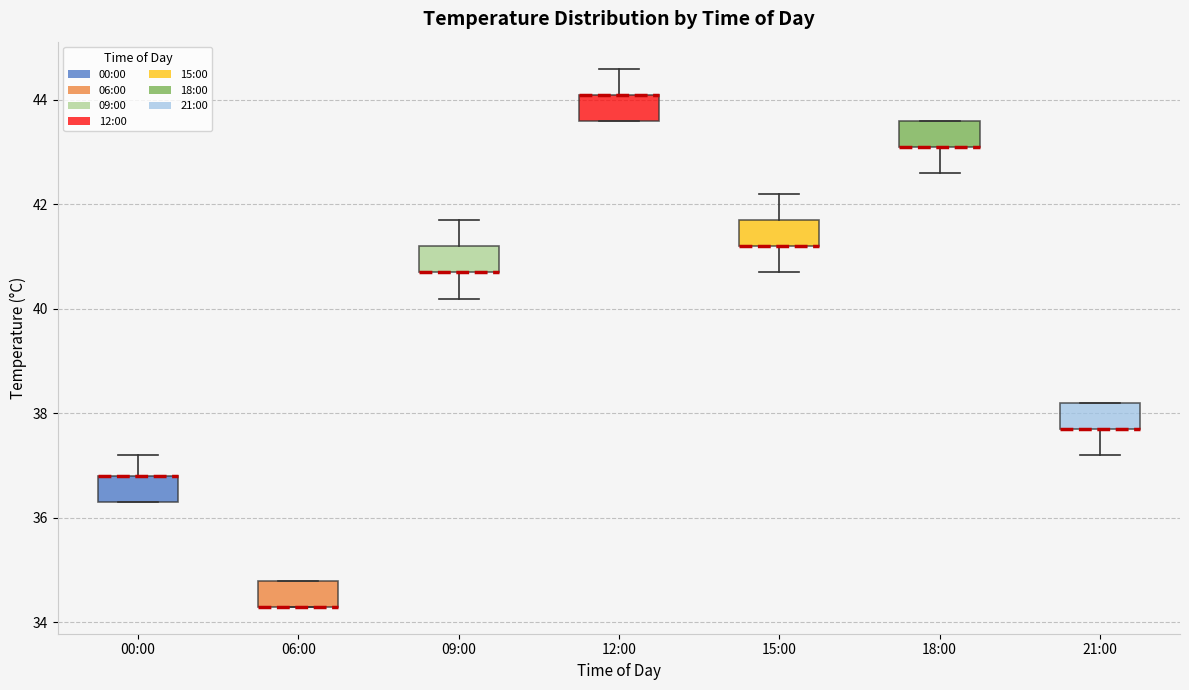

Reading left to right, read every box against the y-axis: the position of its median line, the range the box covers, and the ends of its whiskers. The values are not printed on the chart, so give them approximately, as read against the axis.

00:00: median 36.8 (drawn on the box's upper edge), box 36.4 to 36.8, whiskers 36.4 to 37.2
06:00: median 34.4 (drawn on the box's lower edge), box 34.4 to 34.8, whiskers 34.4 to 34.8
09:00: median 40.8 (drawn on the box's lower edge), box 40.8 to 41.2, whiskers 40.2 to 41.8
12:00: median 44.2 (drawn on the box's upper edge), box 43.6 to 44.2, whiskers 43.6 to 44.6
15:00: median 41.2 (drawn on the box's lower edge), box 41.2 to 41.8, whiskers 40.8 to 42.2
18:00: median 43.2 (drawn on the box's lower edge), box 43.2 to 43.6, whiskers 42.6 to 43.6
21:00: median 37.8 (drawn on the box's lower edge), box 37.8 to 38.2, whiskers 37.2 to 38.2